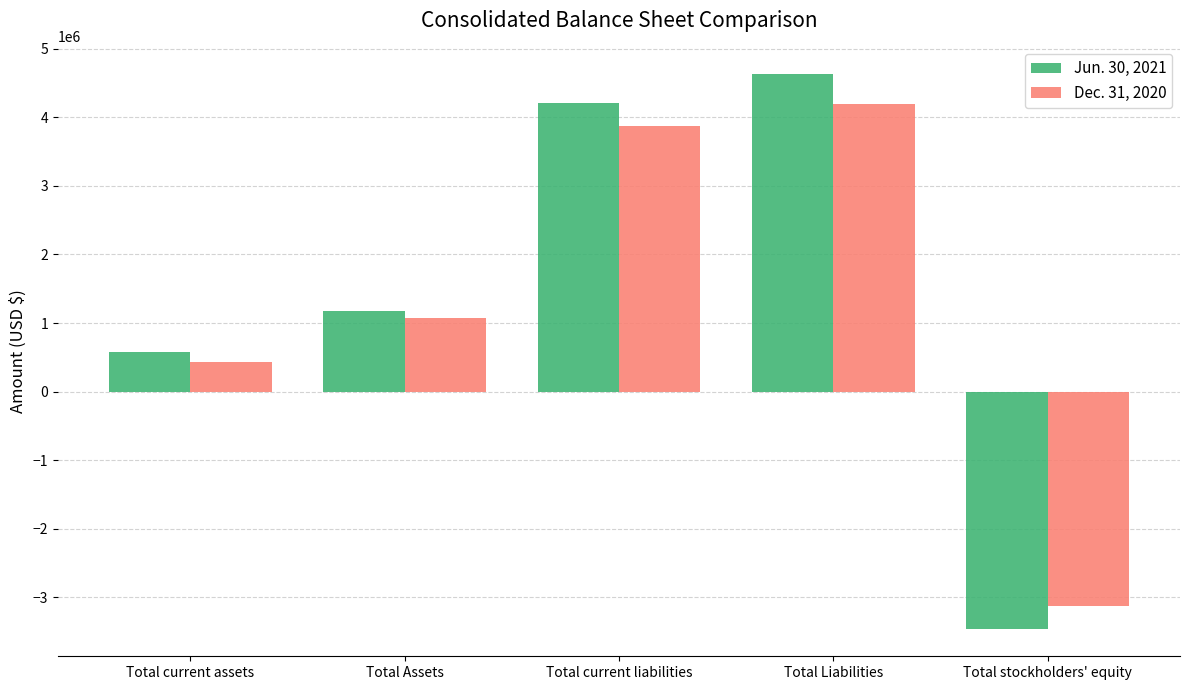

Which category has the highest value across all series?

Total Liabilities